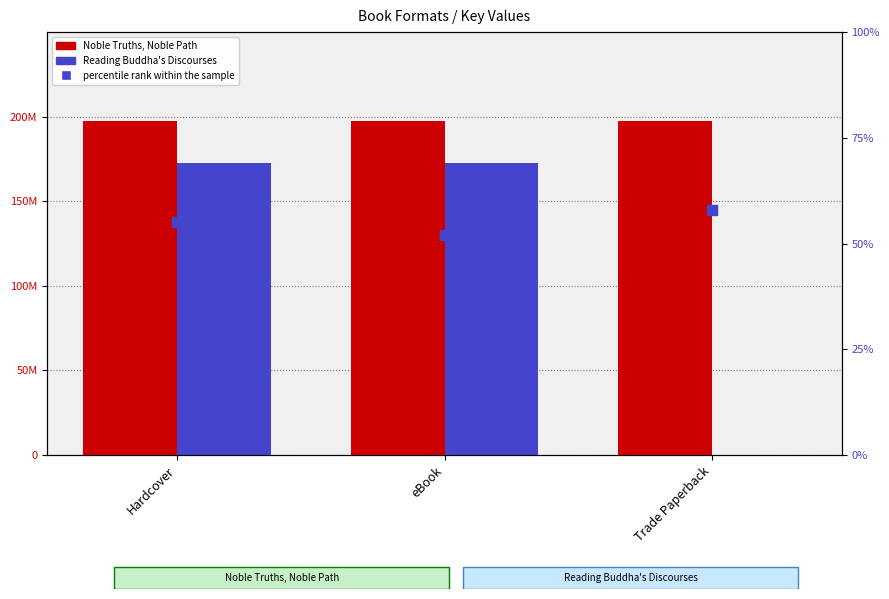

At which category is the sum across all series the highest?

Hardcover